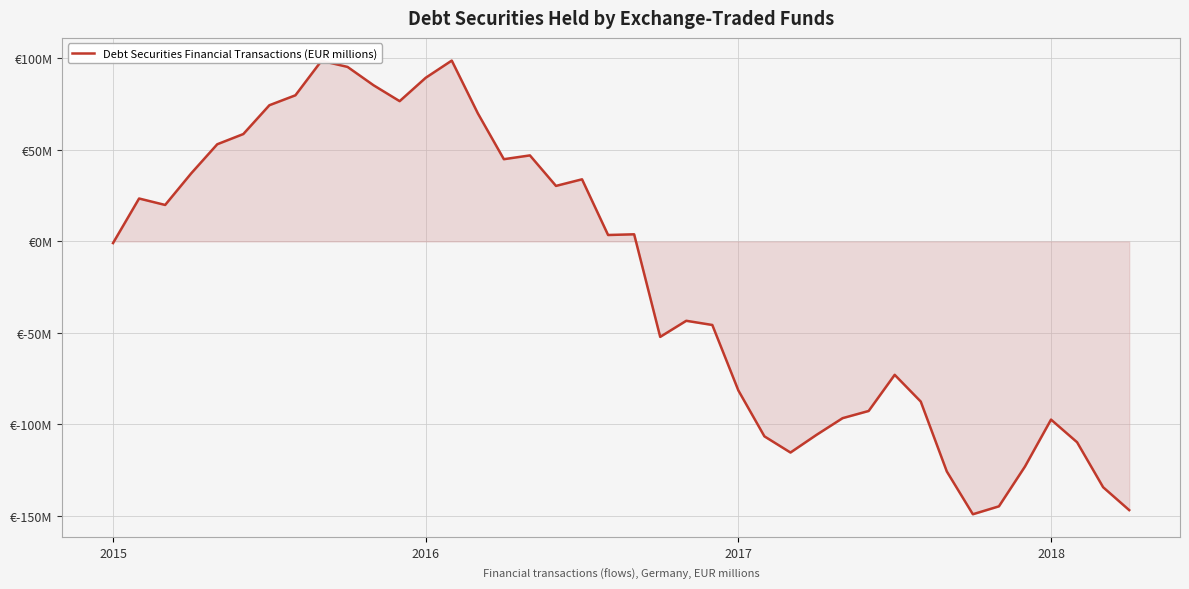

Is this an area chart (filled region under the line)?

Yes